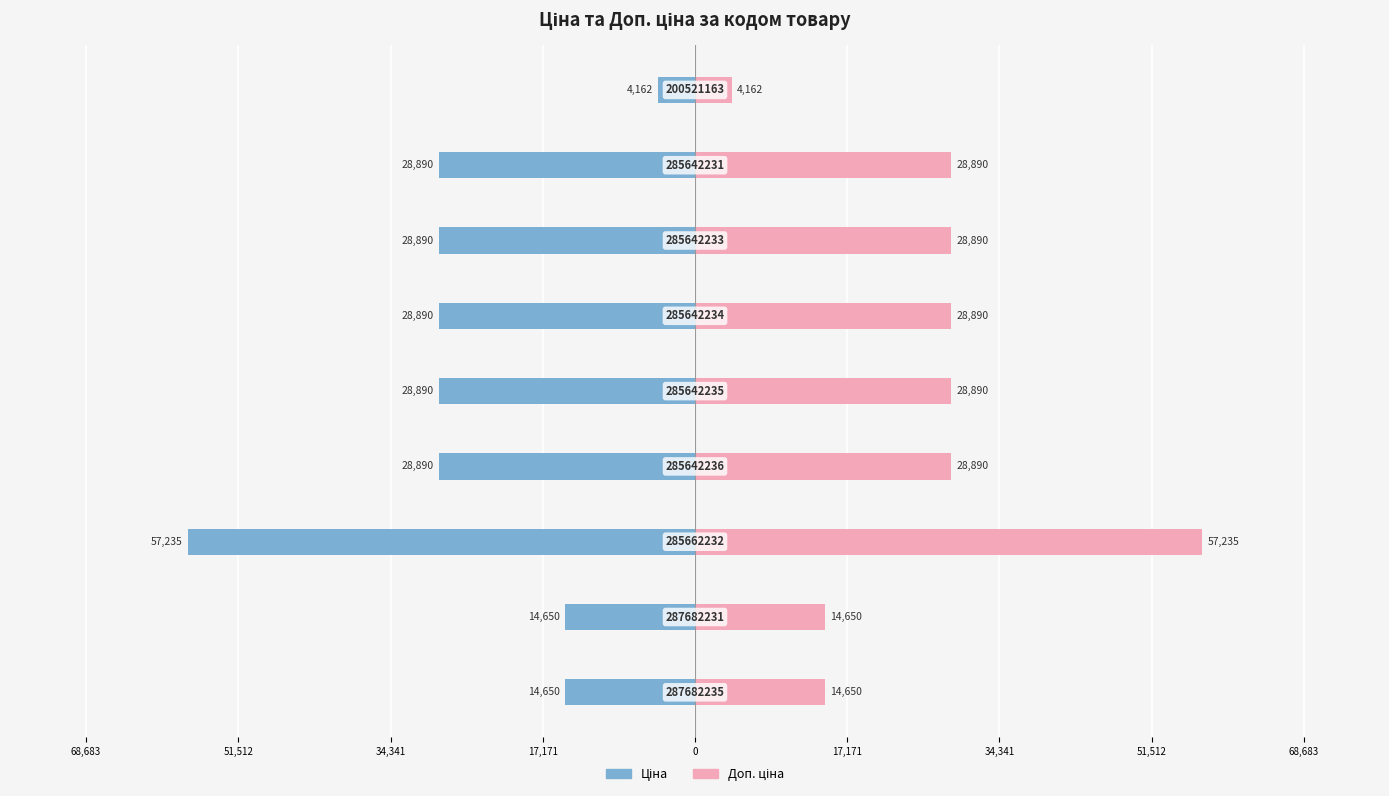

At how many categories does at least one series exceed 22740?

6